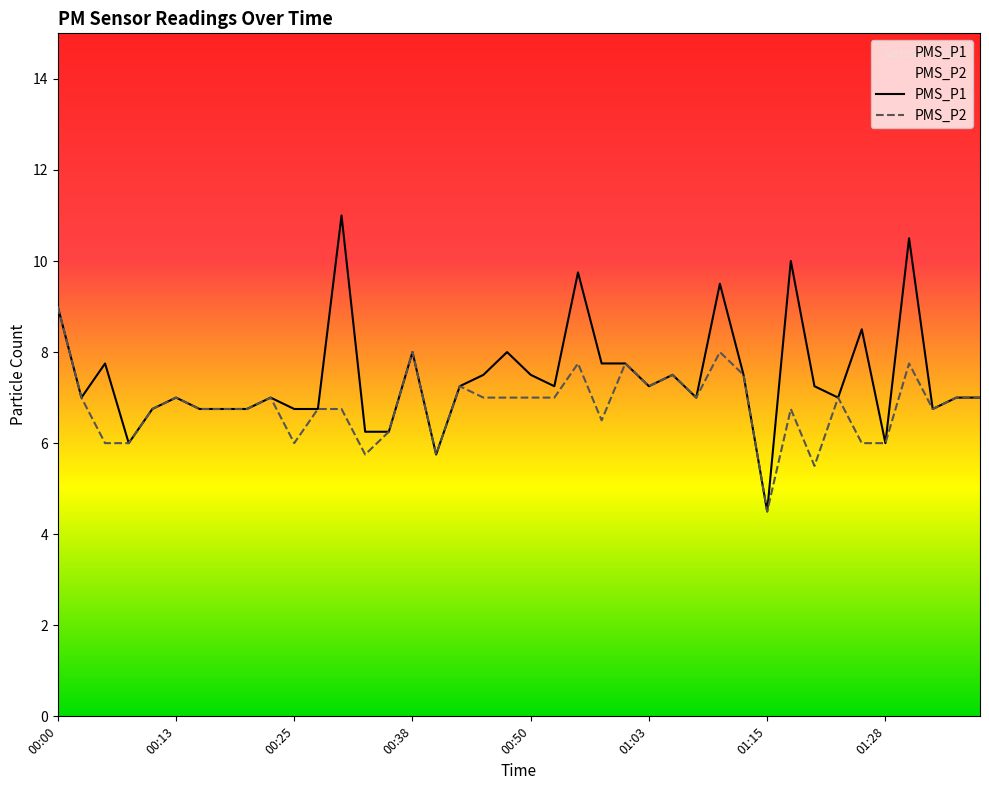

What is the label of the 3rd point from the right?

01:33